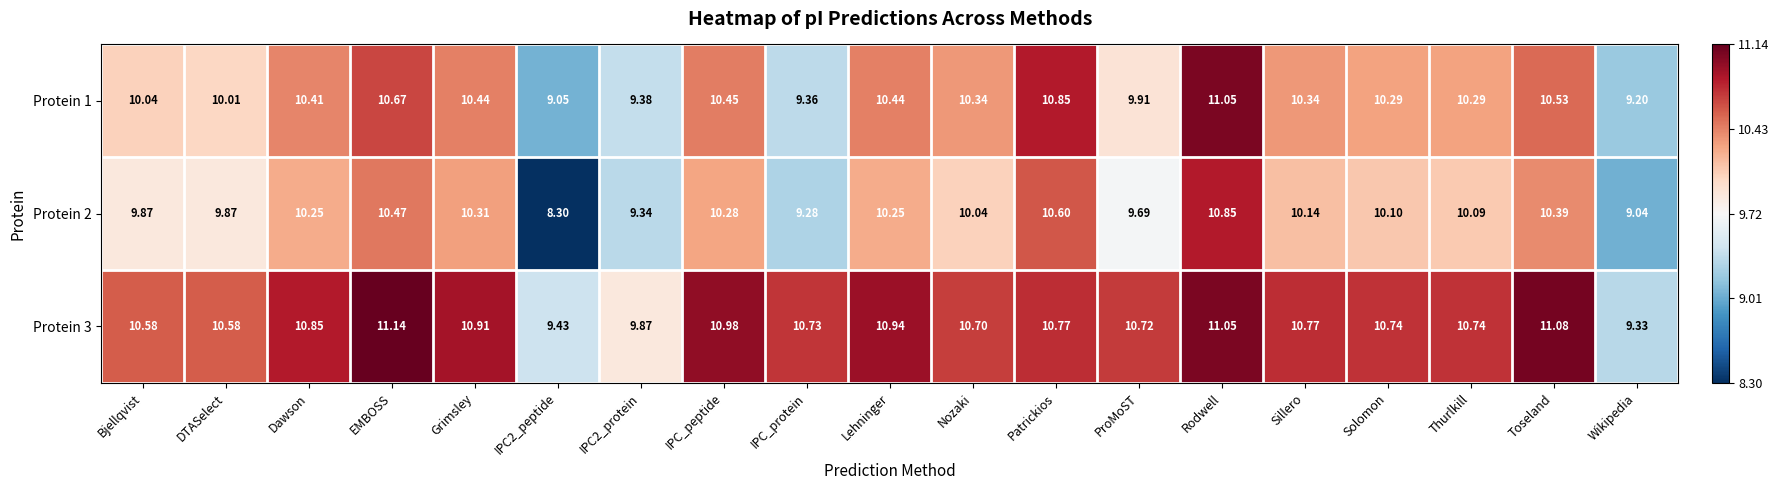

Where is Protein 2 nearest to the value 9?

Wikipedia